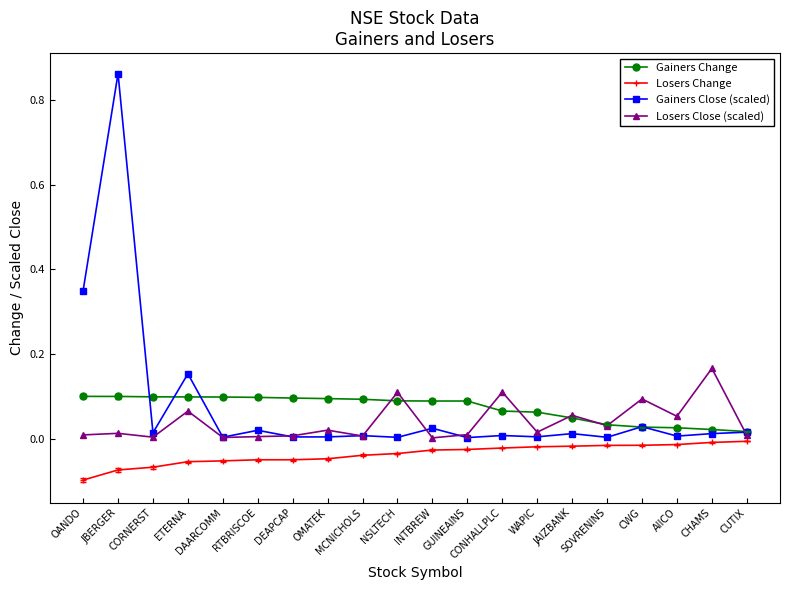

What is the label of the 20th point from the left?

CUTIX